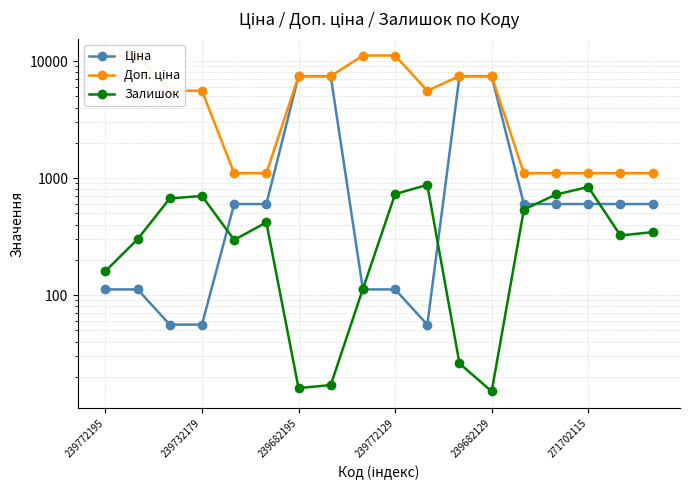

The Ціна series shows 40.3 at 239732179. True or false?

False